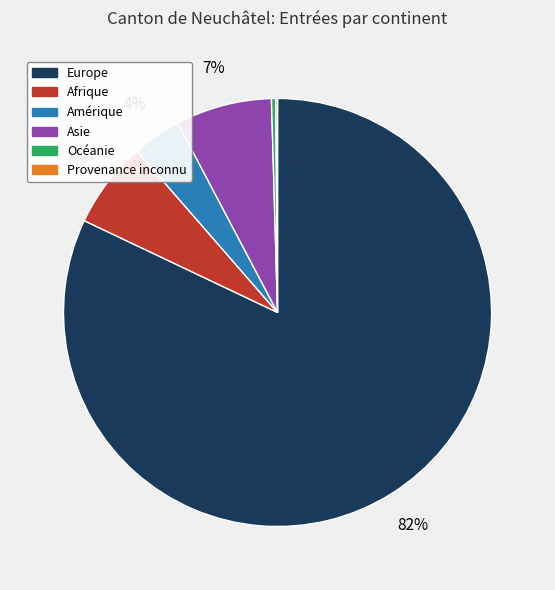

To the nearest percent, what is the combined percentage of Afrique and Océanie?

7%